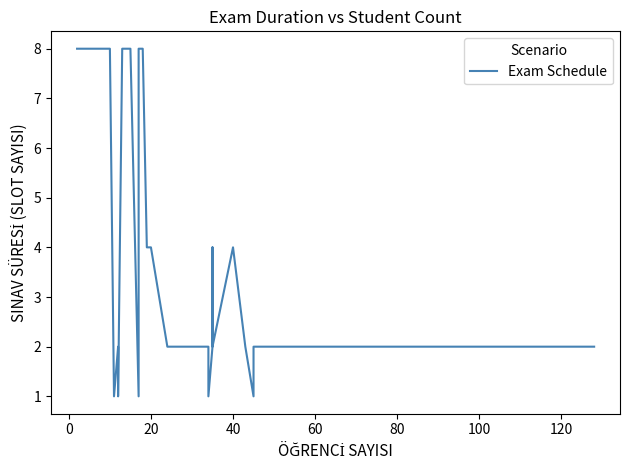

Is this an area chart (filled region under the line)?

No